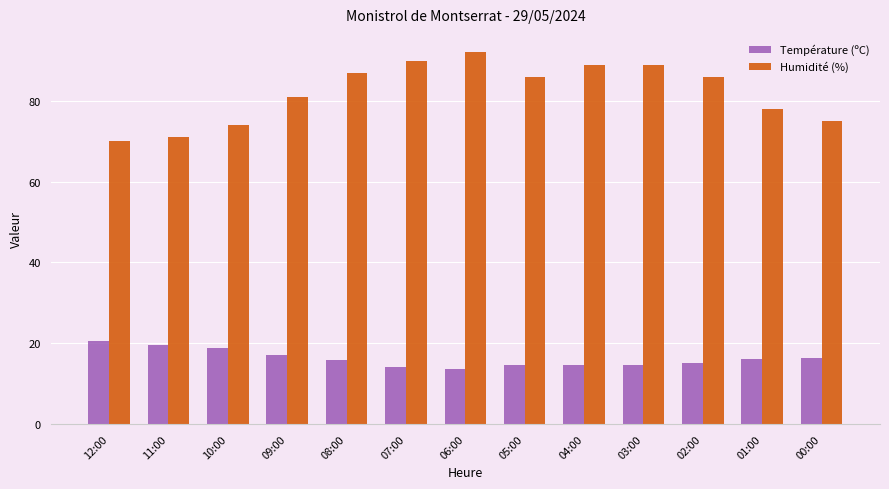

Which category has the lowest value in the Humidité (%) series?

12:00